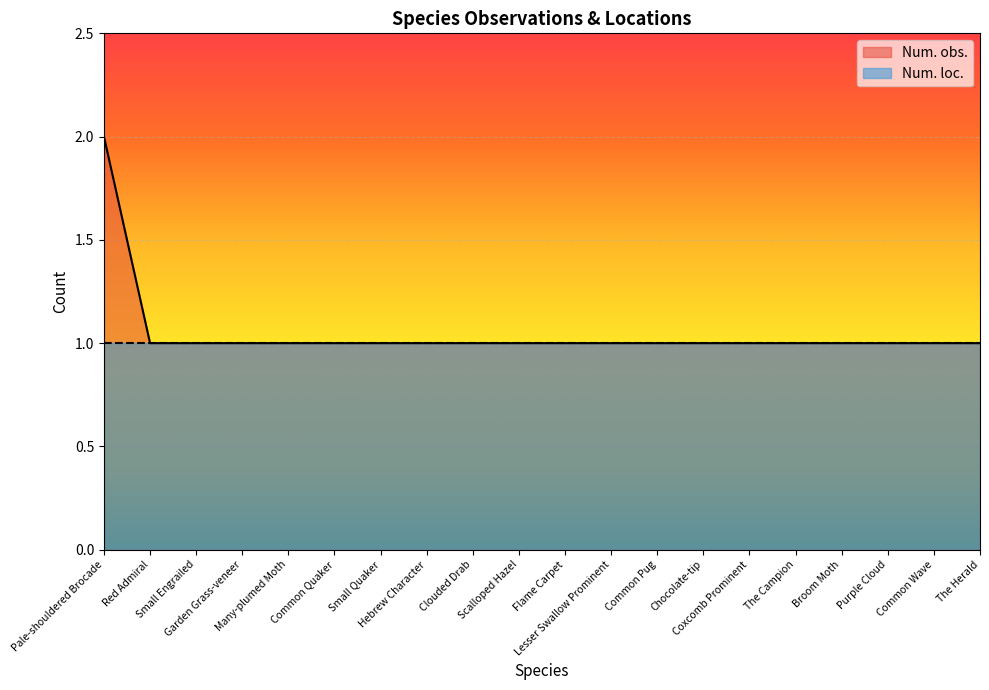

Is it true that the value at The Campion is 2?

False